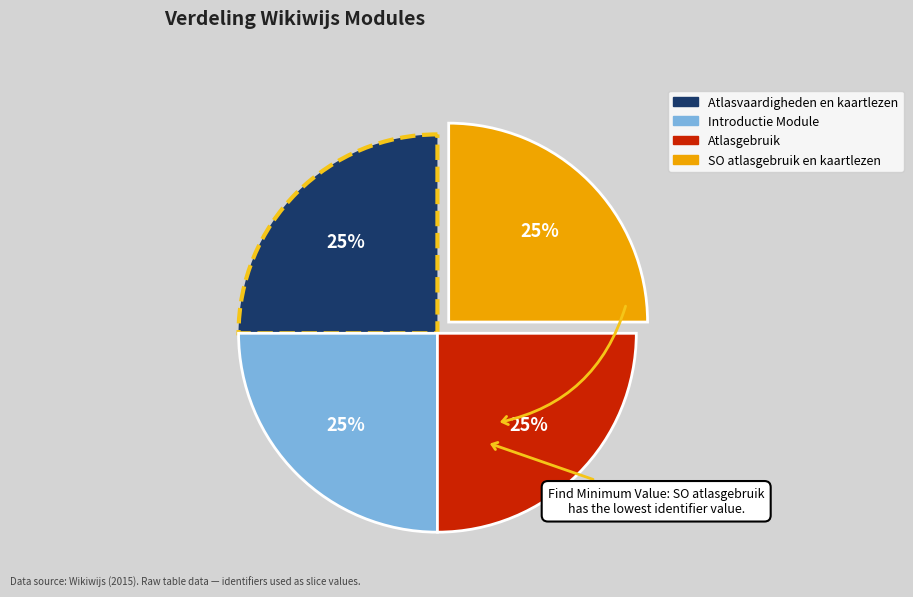

To the nearest percent, what is the combined percentage of Atlasgebruik and SO atlasgebruik en kaartlezen?

50%